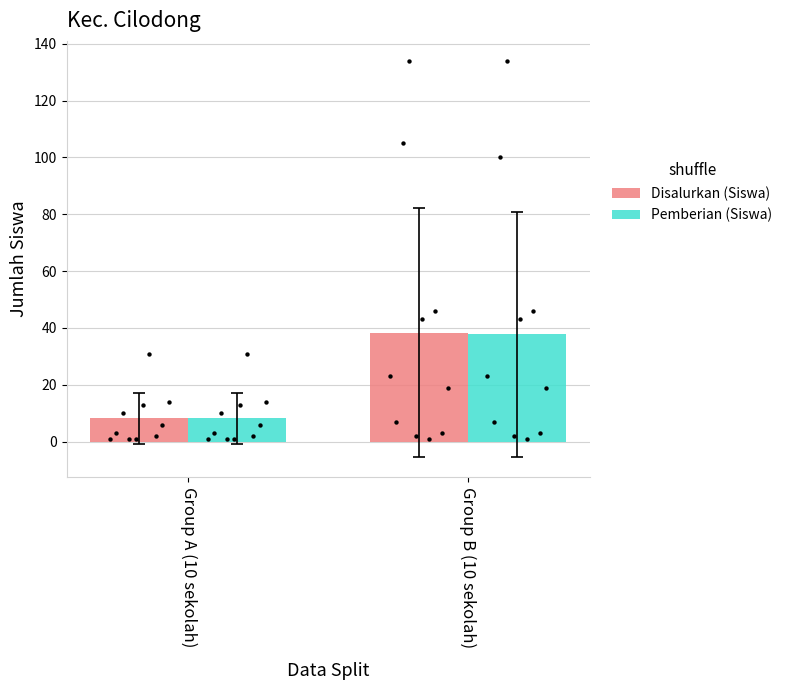

Which series contains the lowest Y value?

Disalurkan (Siswa)